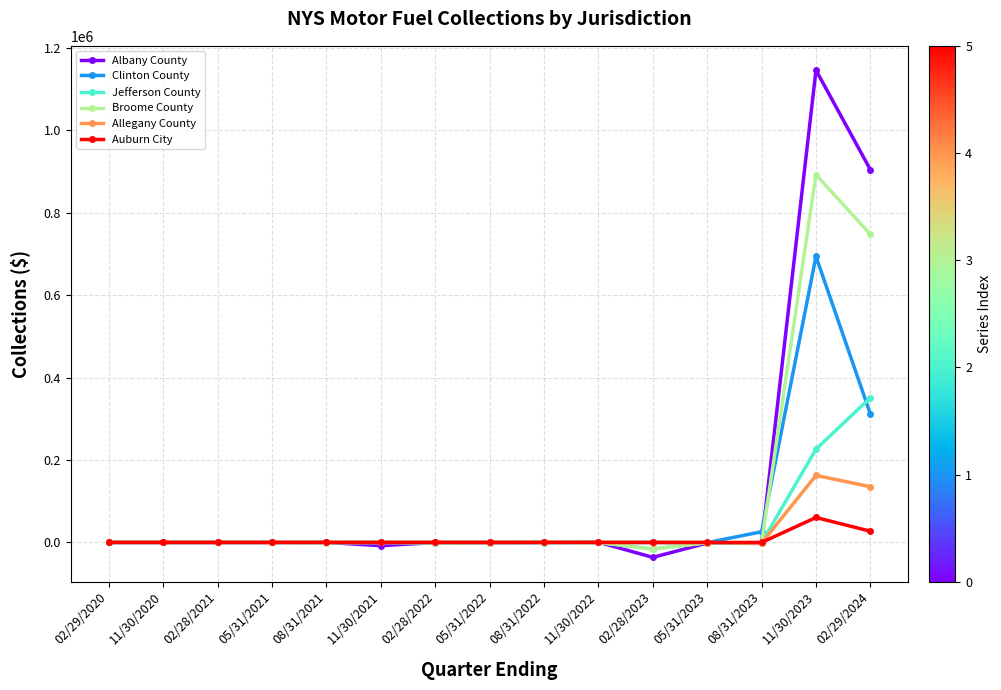

At which label is Broome County closest to 438275?

02/29/2024